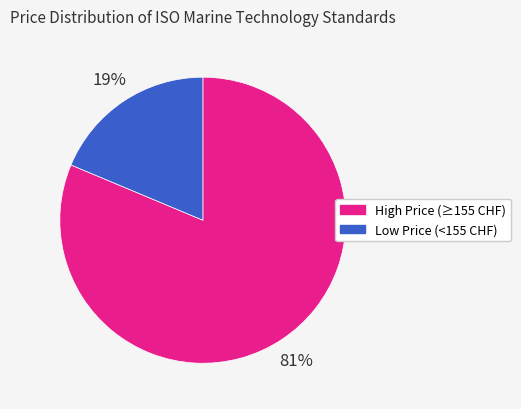

To the nearest percent, what is the average slice percentage?

50%